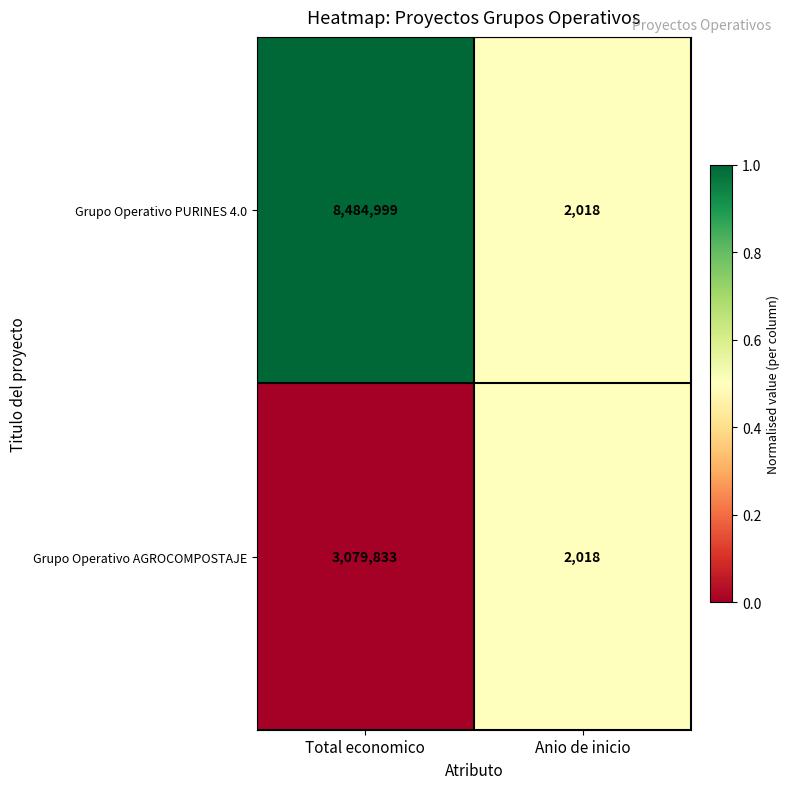

What is the maximum value shown in the chart?

8484999